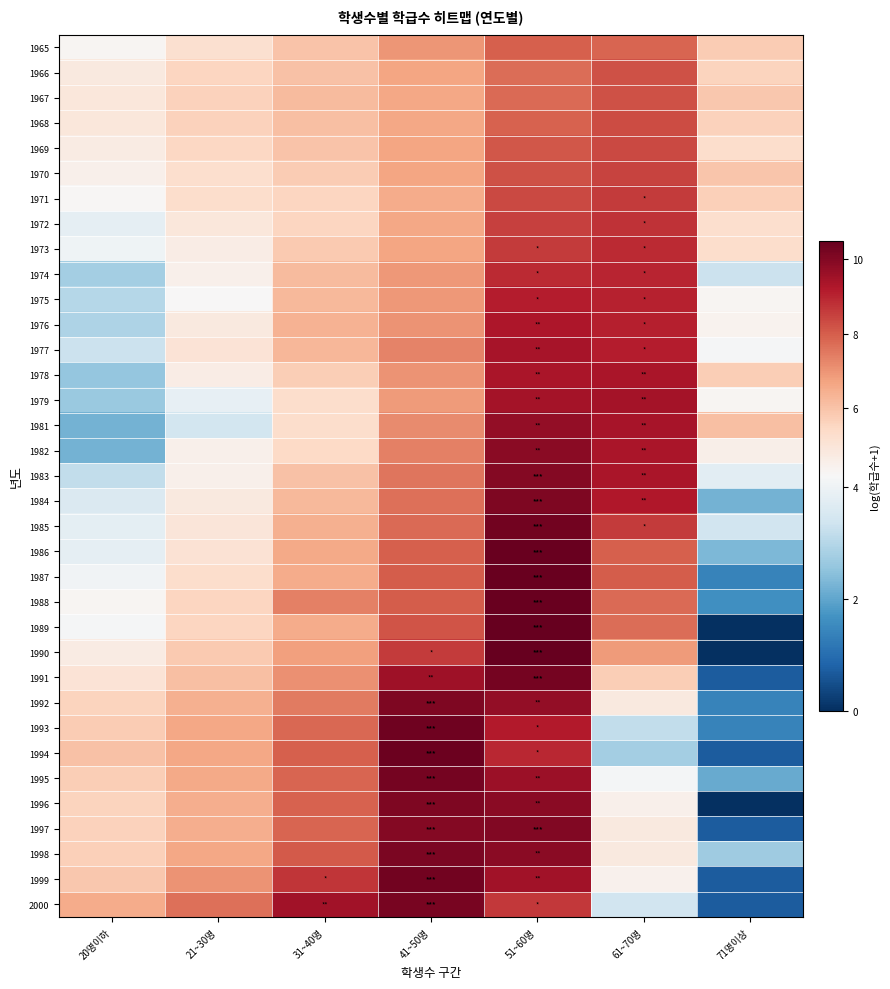

What is the spread (max minus min) of values at 71명이상?

6.1